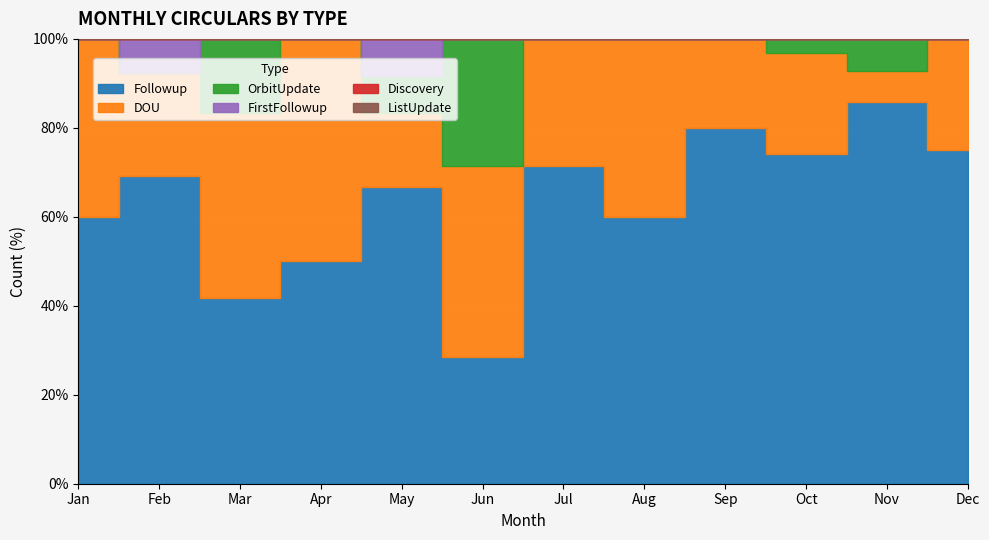

List the labels in order of FirstFollowup value, largest first.

Feb, May, Jan, Mar, Apr, Jun, Jul, Aug, Sep, Oct, Nov, Dec